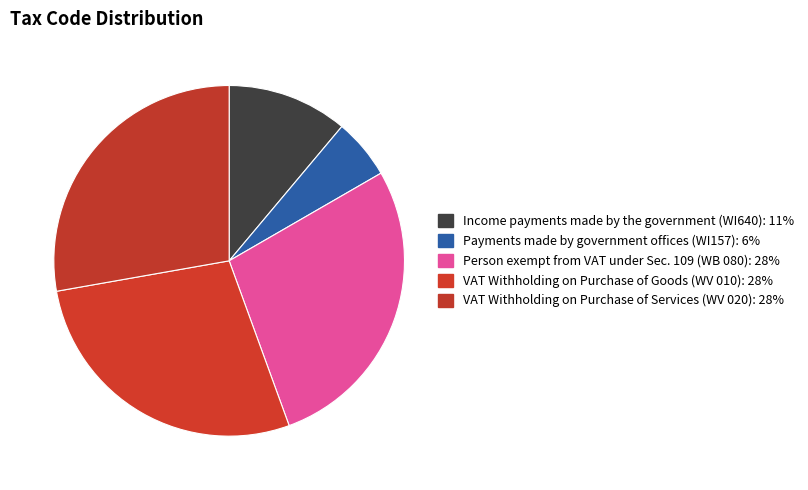

Do VAT Withholding on Purchase of Services (WV 020) and Person exempt from VAT under Sec. 109 (WB 080) together represent more than half of the pie?

Yes